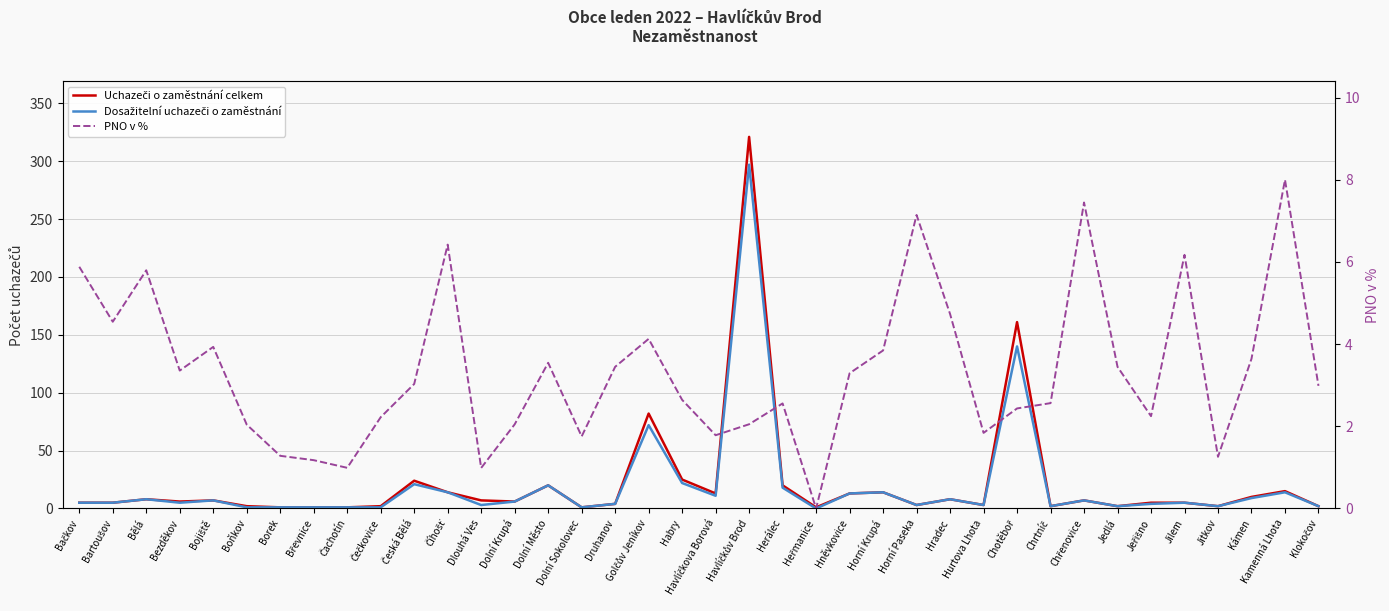

Reading left to right, list all the values displayed in this chart.

Uchazeči o zaměstnání celkem: 5.0	5.0	8.0	6.0	7.0	2.0	1.0	1.0	1.0	2.0	24.0	14.0	7.0	6.0	20.0	1.0	4.0	82.0	25.0	13.0	321.0	20.0	1.0	13.0	14.0	3.0	8.0	3.0	161.0	2.0	7.0	2.0	5.0	5.0	2.0	10.0	15.0	2.0
Dosažitelní uchazeči o zaměstnání: 5.0	5.0	8.0	5.0	7.0	1.0	1.0	1.0	1.0	1.0	21.0	14.0	3.0	6.0	20.0	1.0	4.0	72.0	22.0	11.0	297.0	18.0	0.0	13.0	14.0	3.0	8.0	3.0	140.0	2.0	7.0	2.0	4.0	5.0	2.0	9.0	14.0	2.0
PNO v %: 5.9	4.5	5.8	3.4	3.9	2.0	1.3	1.2	1.0	2.2	3.0	6.4	1.0	2.0	3.5	1.8	3.4	4.1	2.6	1.8	2.0	2.6	0.0	3.3	3.8	7.1	4.7	1.8	2.4	2.6	7.4	3.4	2.2	6.2	1.3	3.6	8.0	3.0